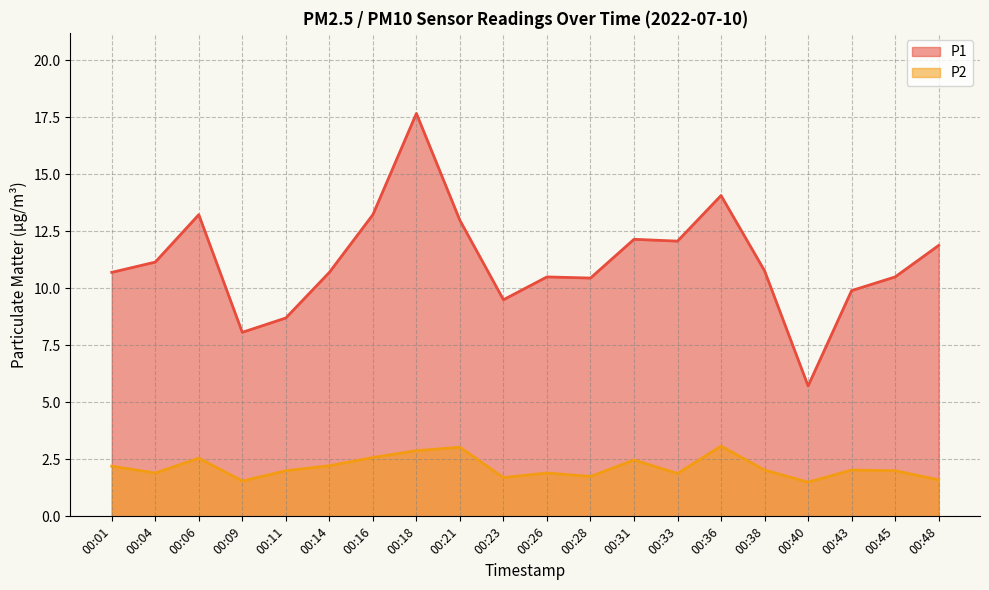

Is the value of P2 at 00:06 greater than the value of P1 at 00:36?

No